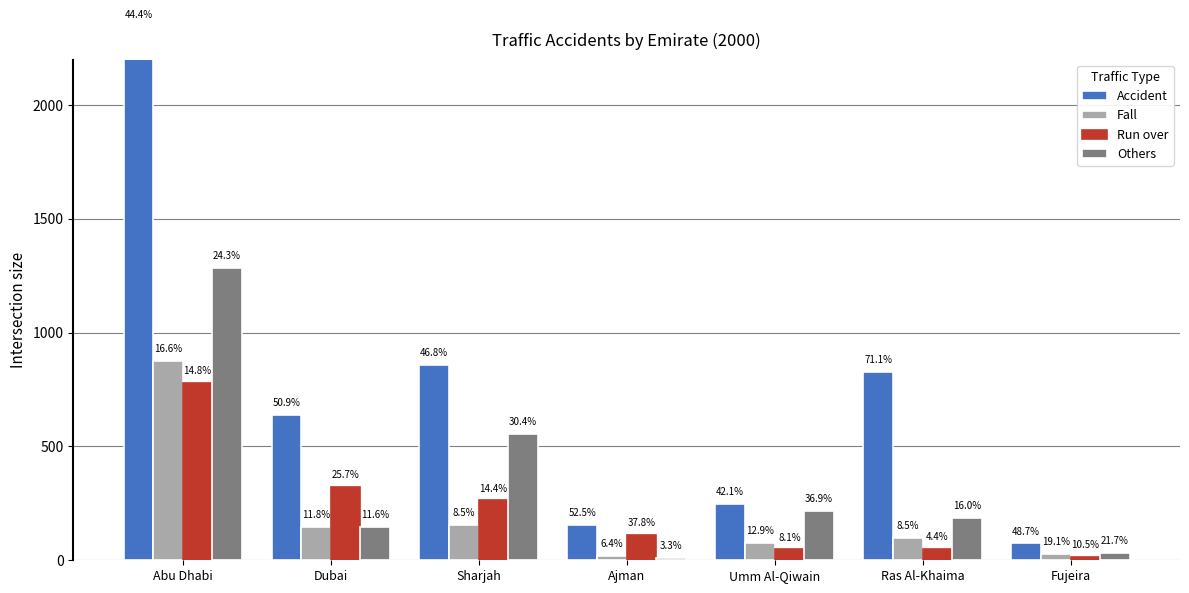

True or false: Run over has a value of 48 at Umm Al-Qiwain.

True